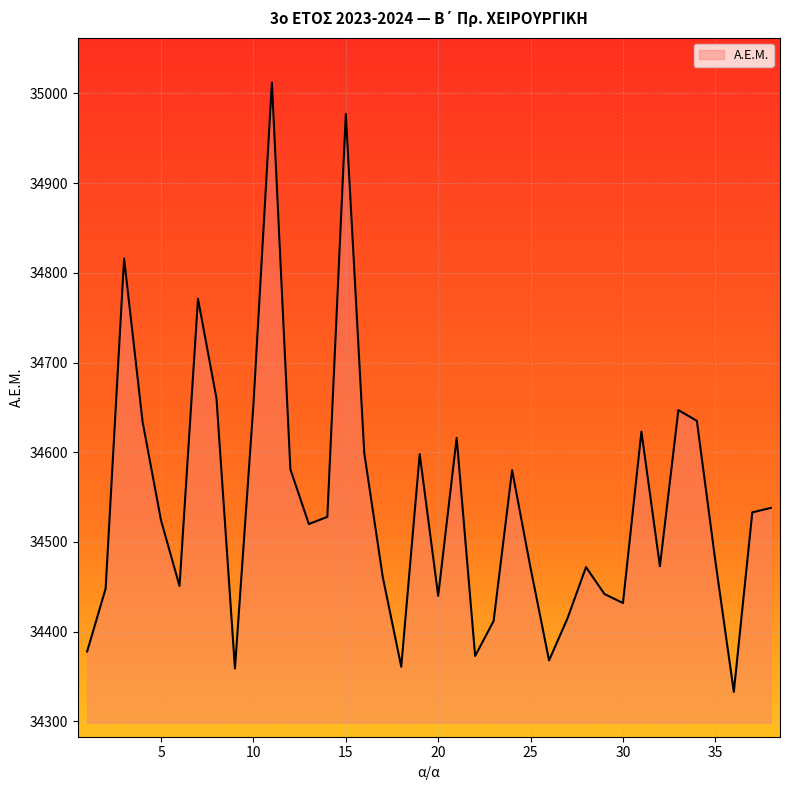

What is the greatest value displayed?

35012